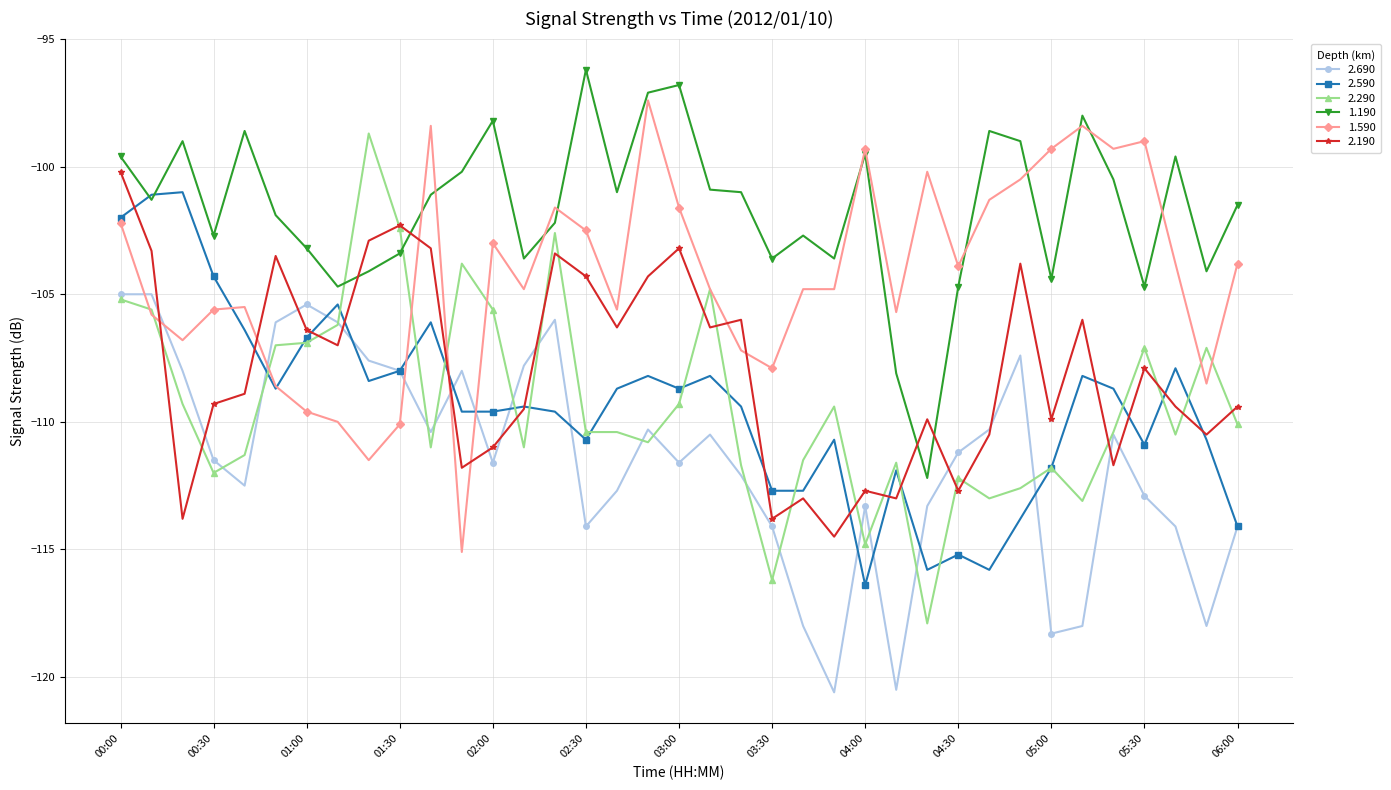

What is the smallest value displayed?

-120.6